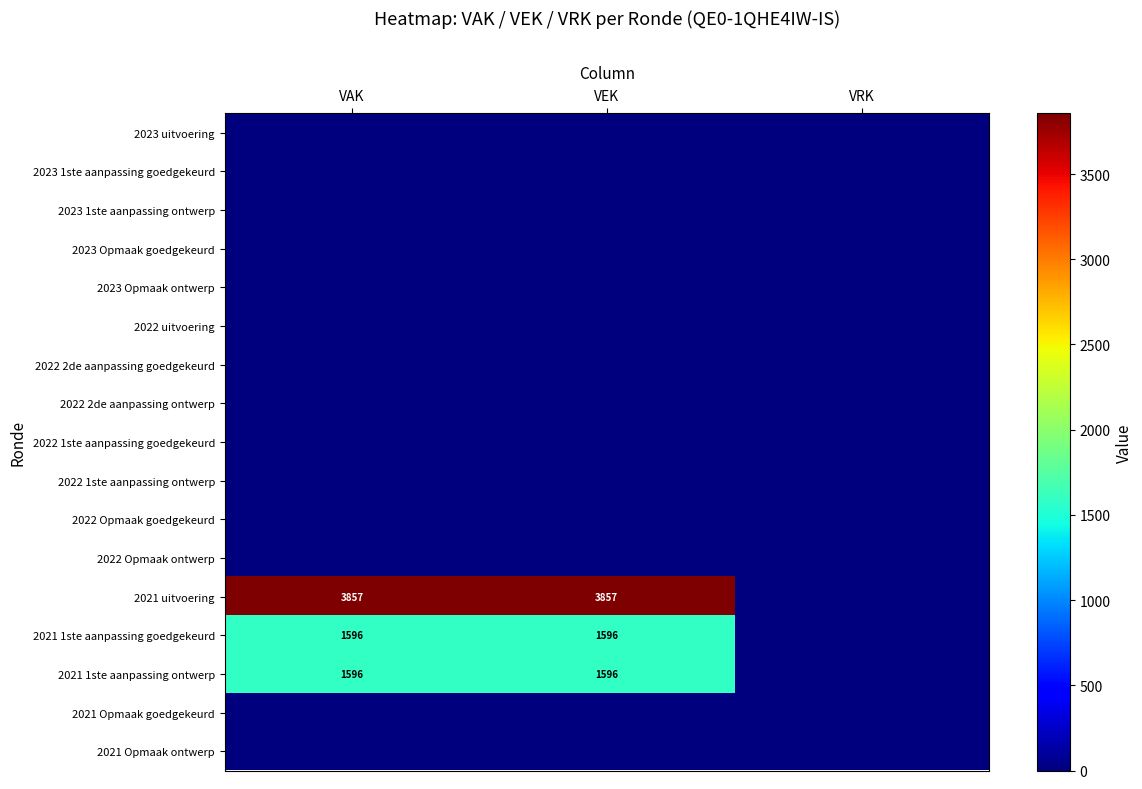

The value of 2021 1ste aanpassing goedgekeurd at VAK is 797. True or false?

False